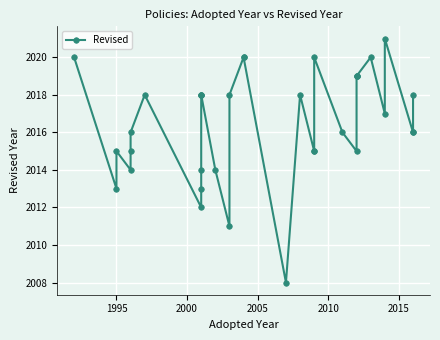

What is the sum of all values?

68559